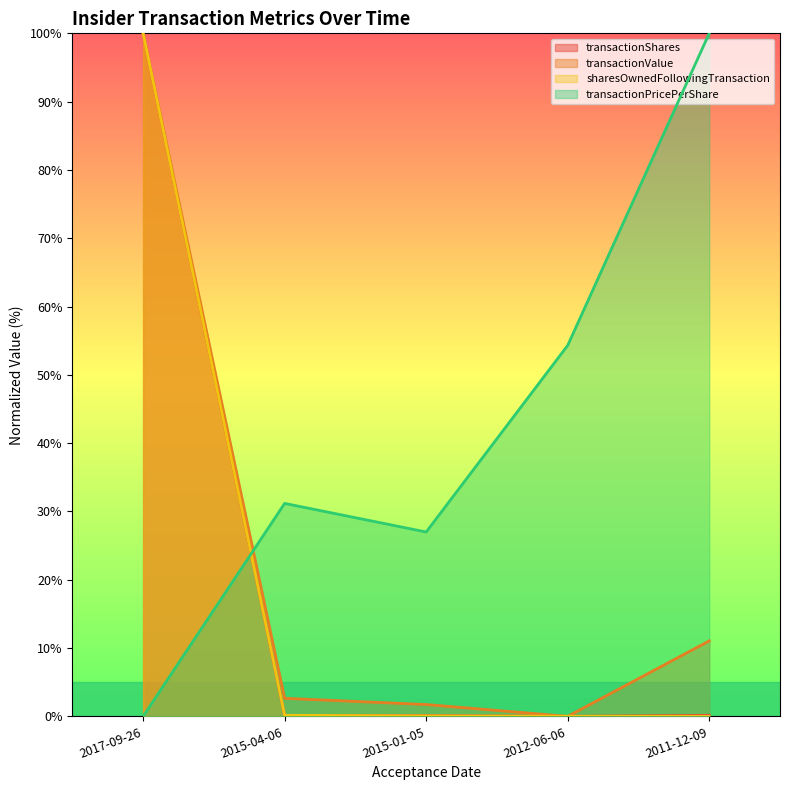

Between 2015-04-06 and 2012-06-06, which is larger?

2015-04-06